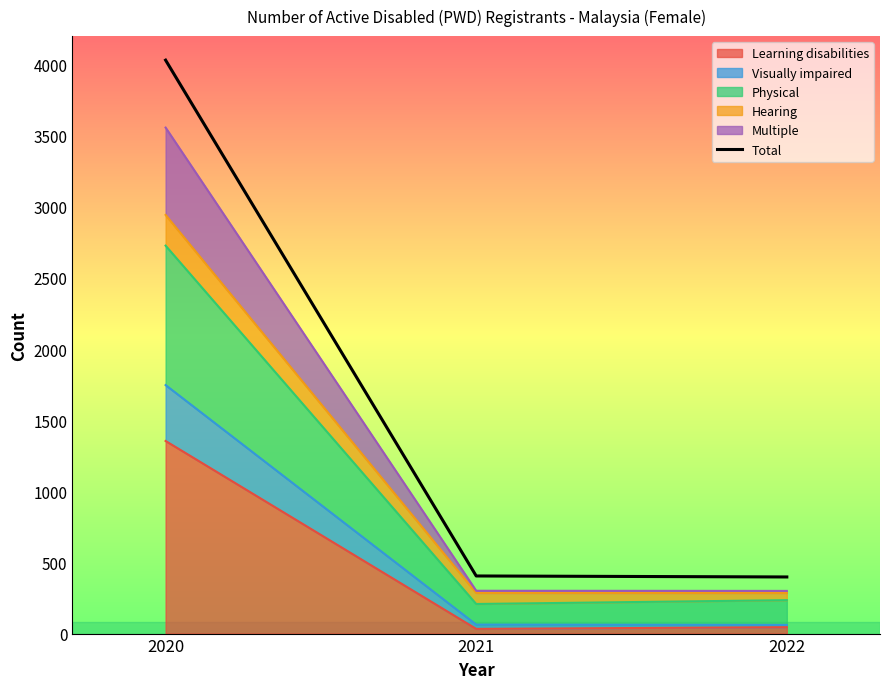

Is it true that the value at 2020 is 4031?

True